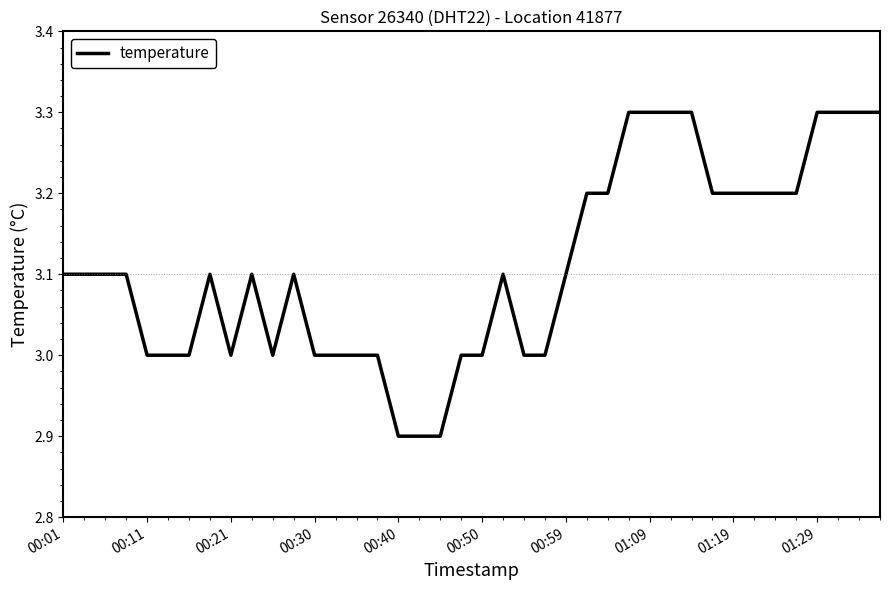

What is the difference between the maximum and minimum values?

0.4